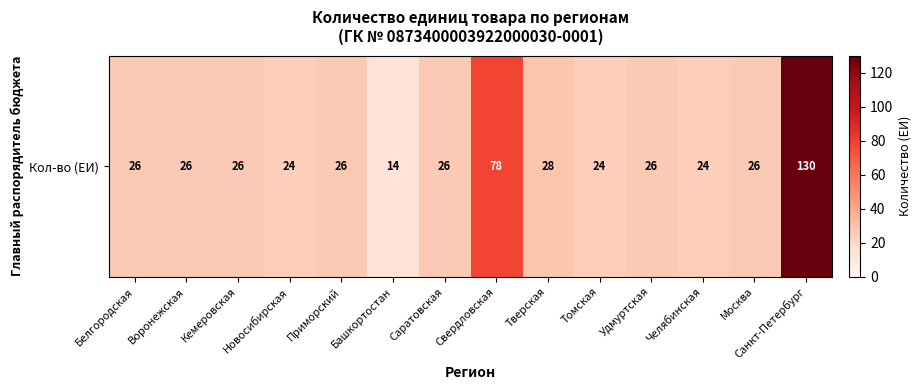

List the labels in order of value, largest first.

Санкт-Петербург, Свердловская, Тверская, Белгородская, Воронежская, Кемеровская, Приморский, Саратовская, Удмуртская, Москва, Новосибирская, Томская, Челябинская, Башкортостан